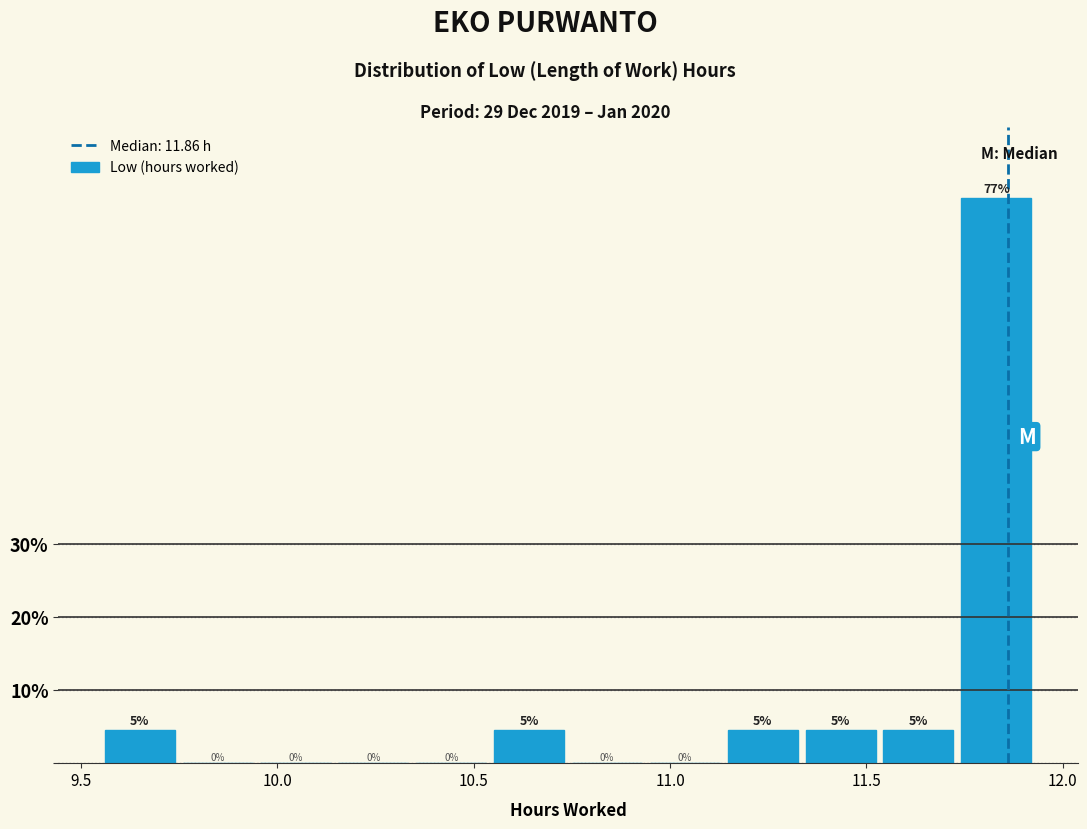

Around what value on the x-axis is the tallest bar? Give the approximate position of its centre, as read against the axis.

11.85